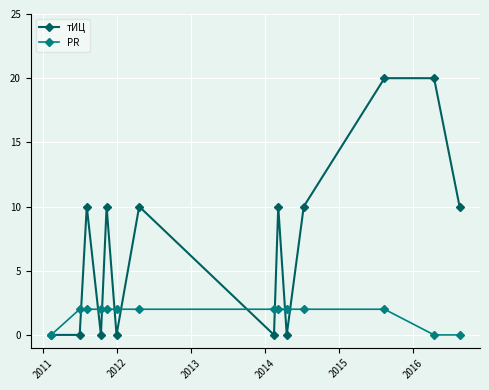

What is the maximum value shown in the chart?

20